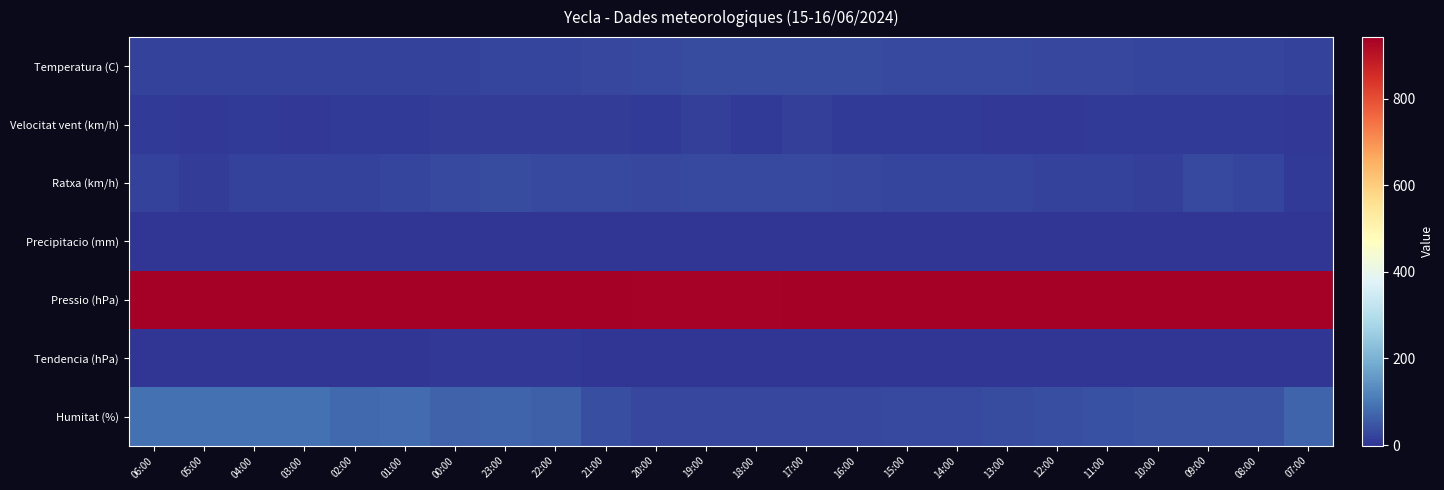

Which series changed the most between 06:00 and 08:00?

Humitat (%)